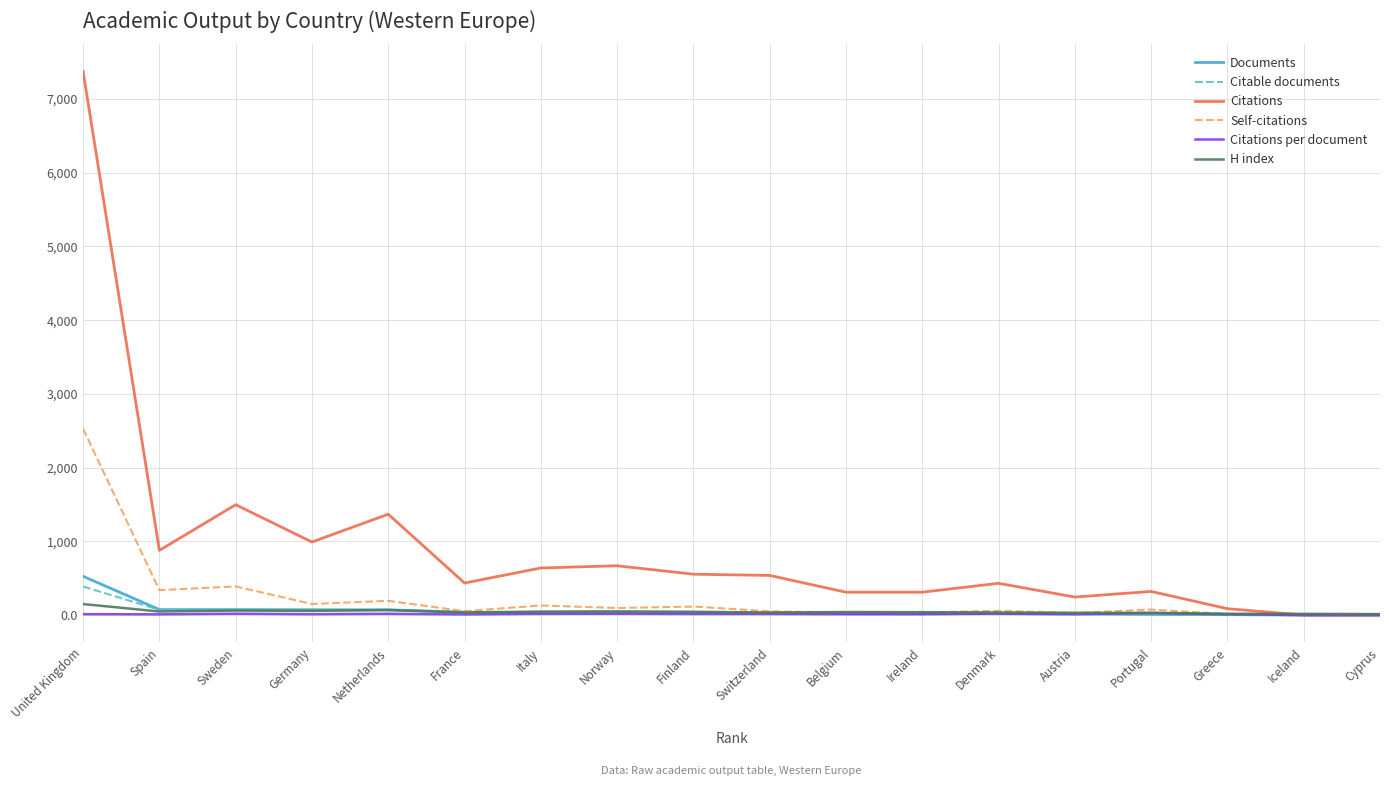

Is the value of Citations at United Kingdom greater than the value of Self-citations at Greece?

Yes